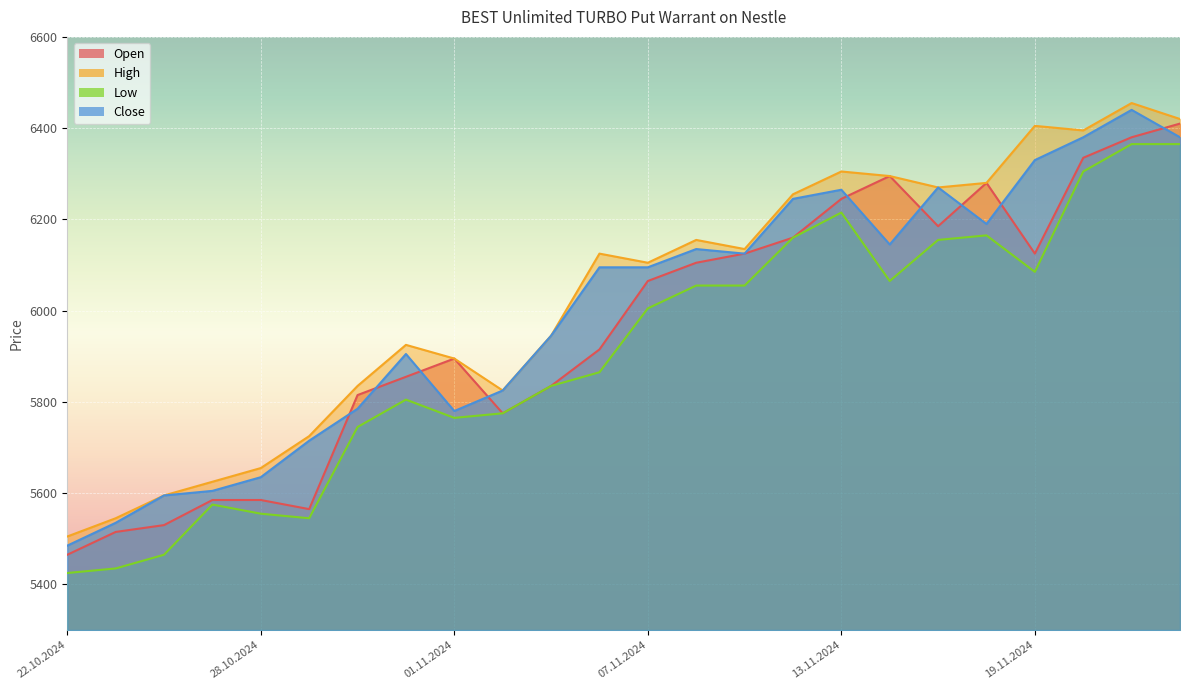

What is the sum of all Open values?

143045